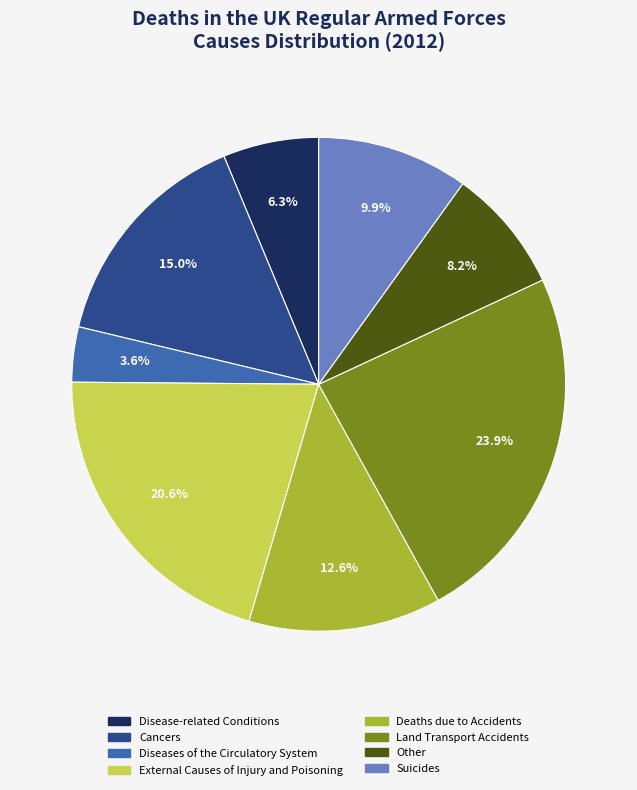

To the nearest percent, what portion does Cancers represent?

15%